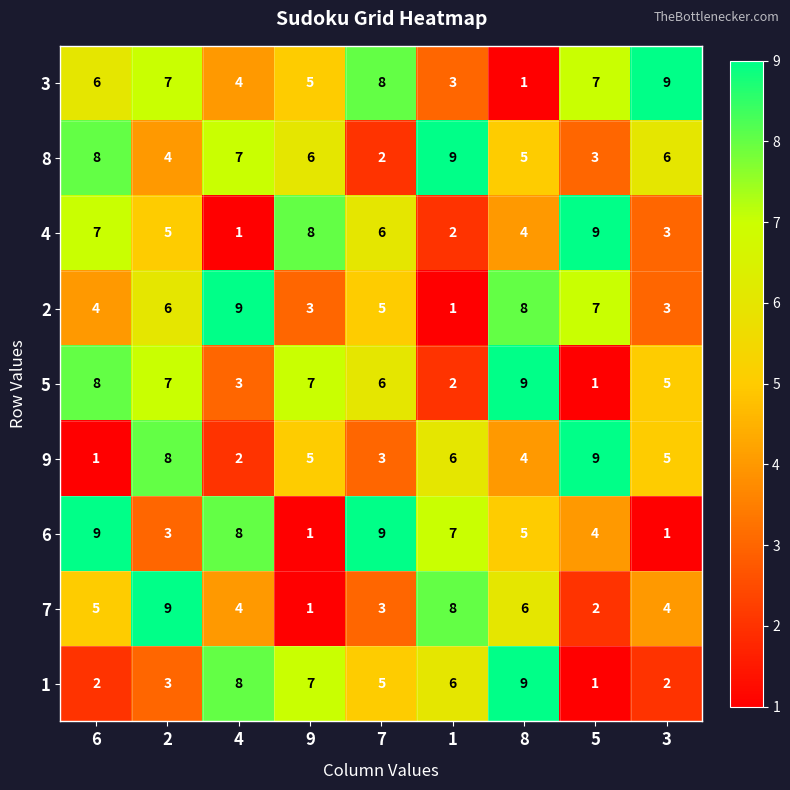

At which category is the sum across all series the highest?

2